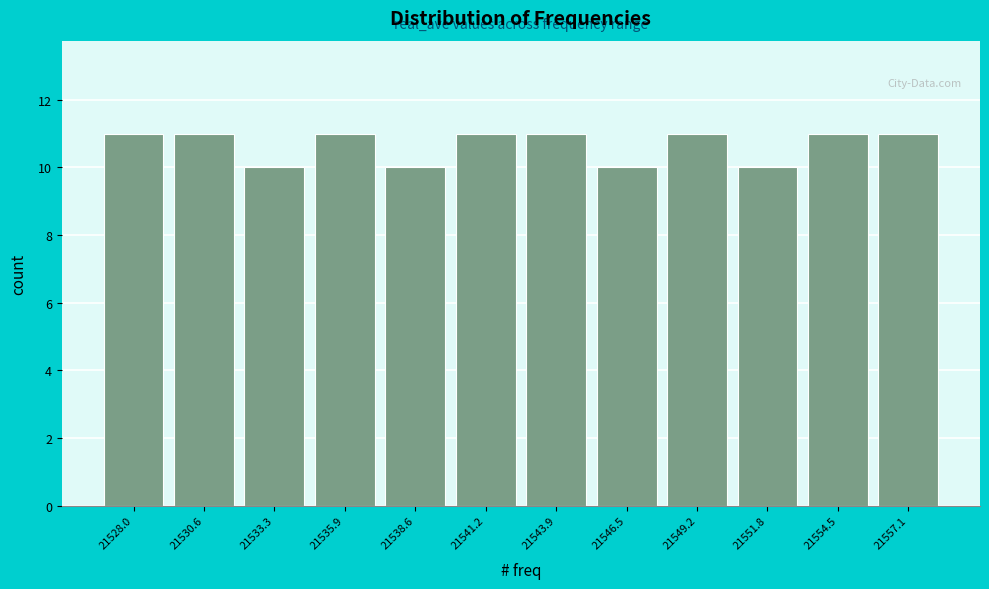

Reading left to right, list all the values displayed in this chart.

21528.0=11	21530.6=11	21533.3=10	21535.9=11	21538.6=10	21541.2=11	21543.9=11	21546.5=10	21549.2=11	21551.8=10	21554.5=11	21557.1=11